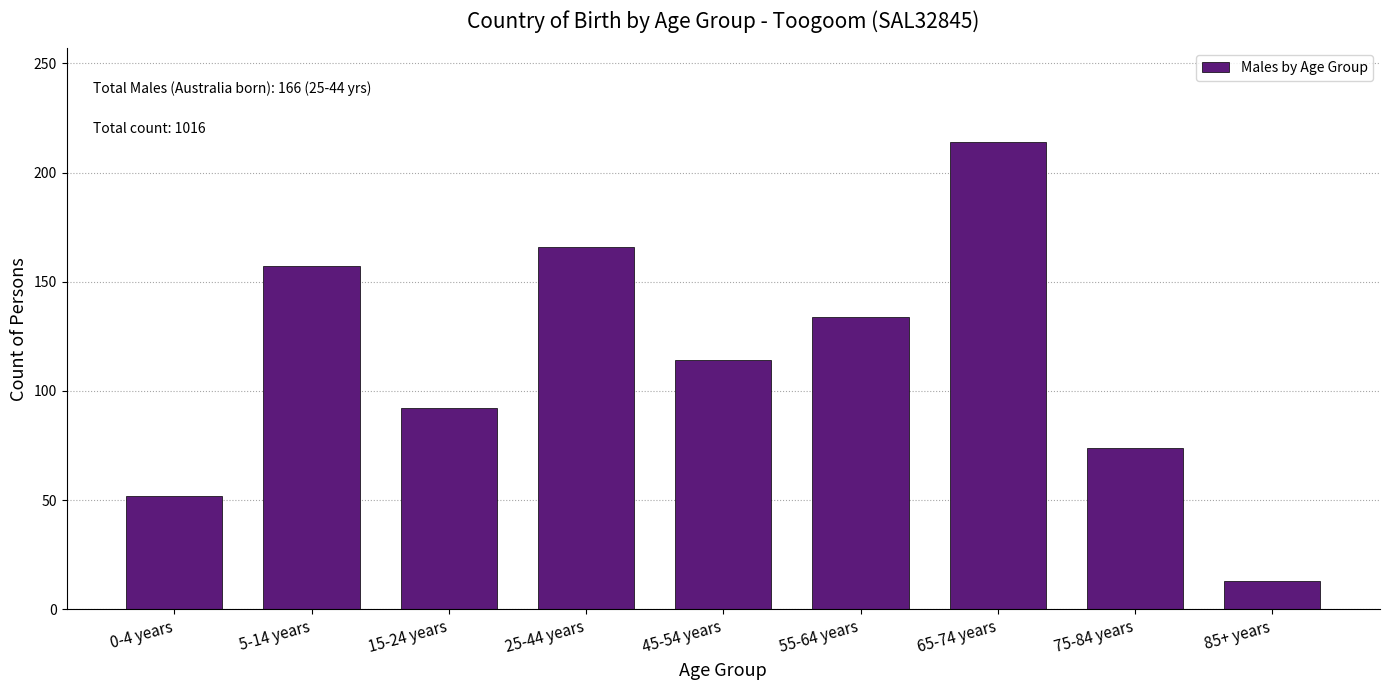

Reading left to right, transcribe all the data shown in this chart.

0-4 years=52	5-14 years=157	15-24 years=92	25-44 years=166	45-54 years=114	55-64 years=134	65-74 years=214	75-84 years=74	85+ years=13